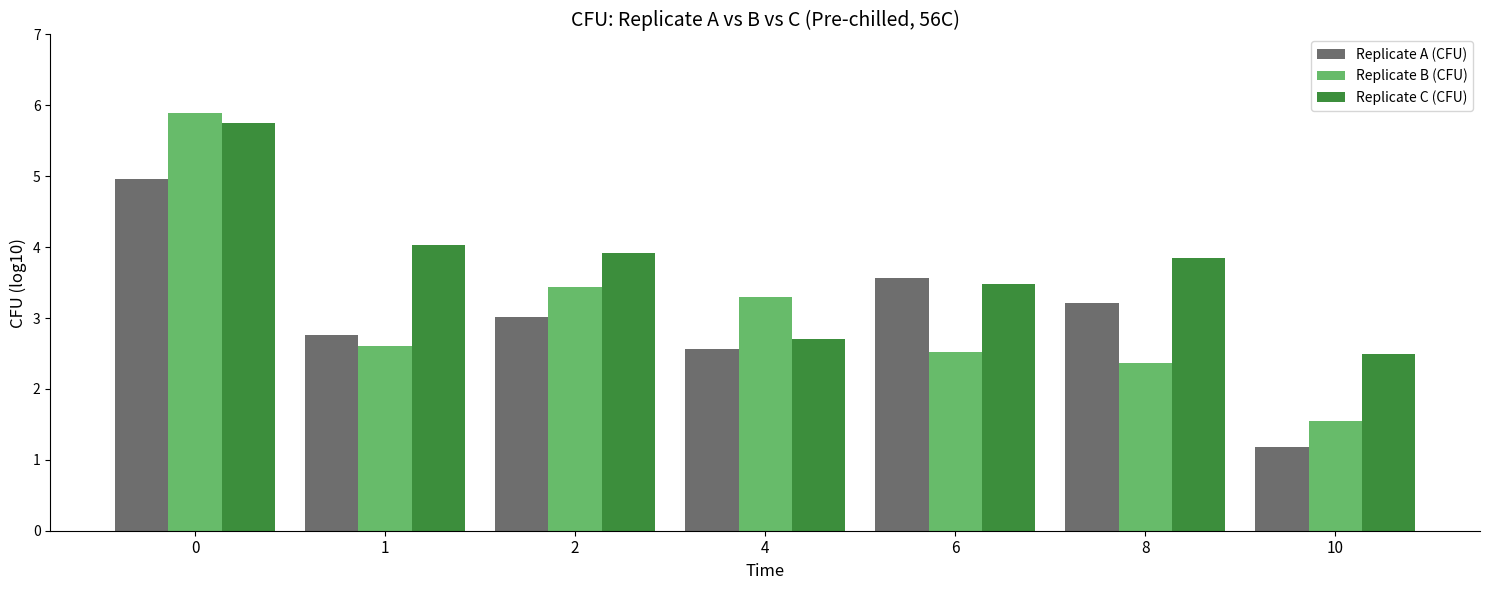

Which series has the largest total across all categories?

Replicate C (CFU)